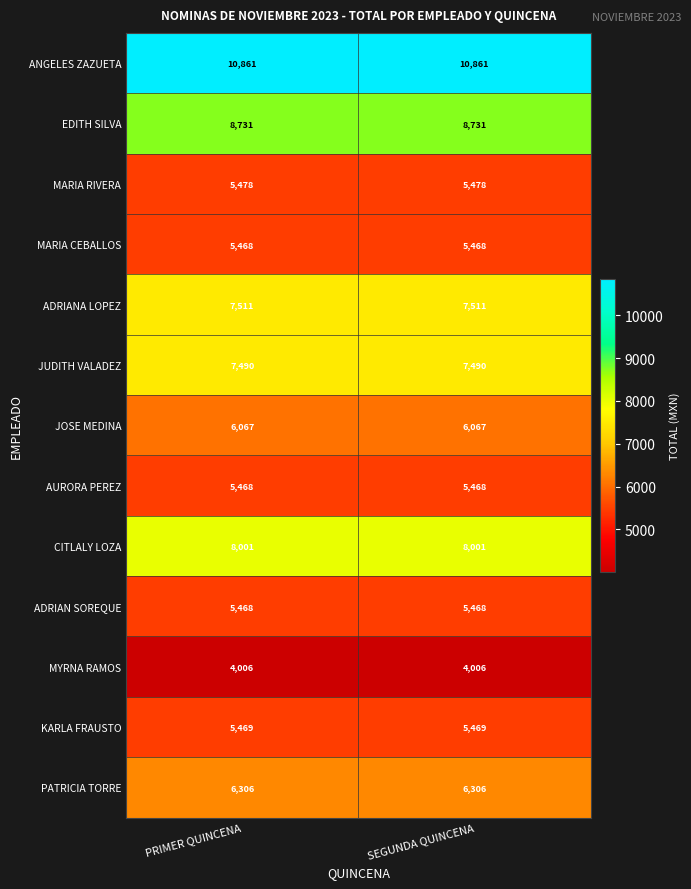

What is the sum of all ANGELES ZAZUETA values?

21722